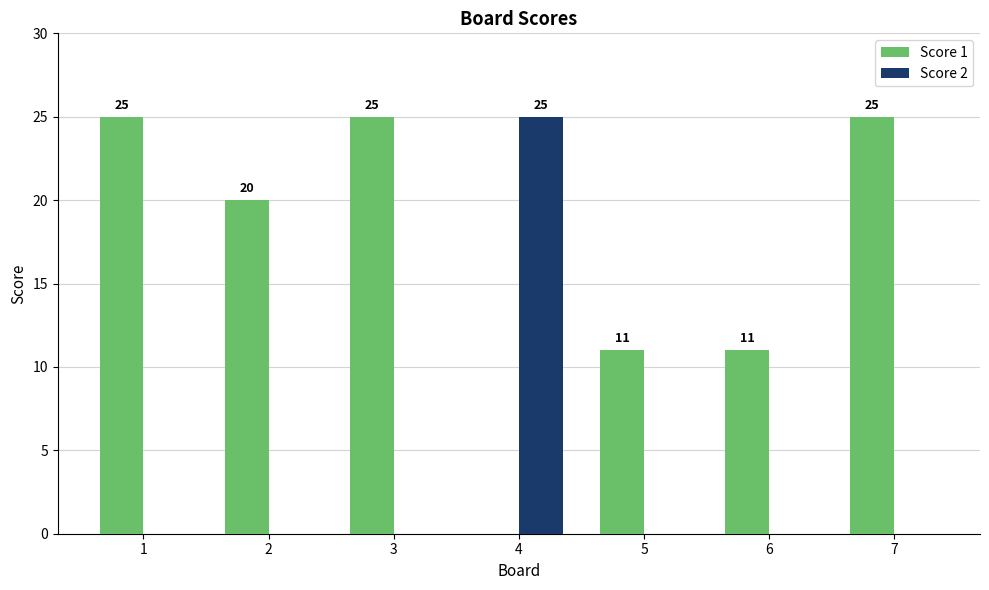

What is the total value across all series at 4?

25